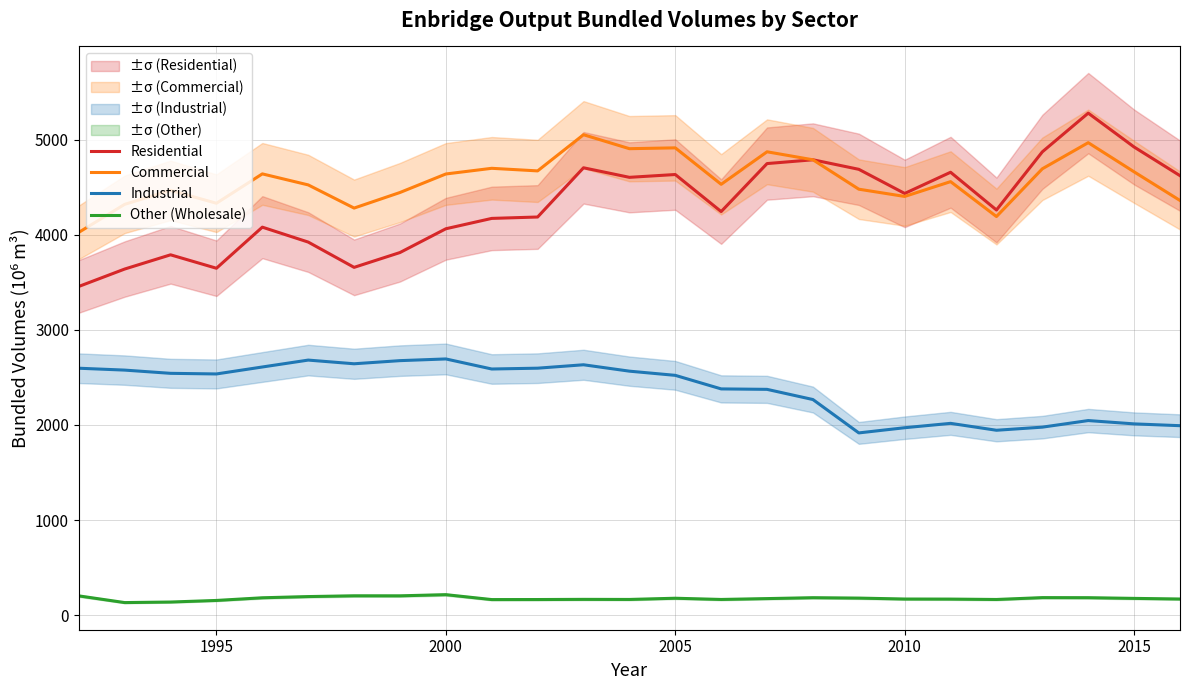

What is the highest value of the Residential series?

5278.8